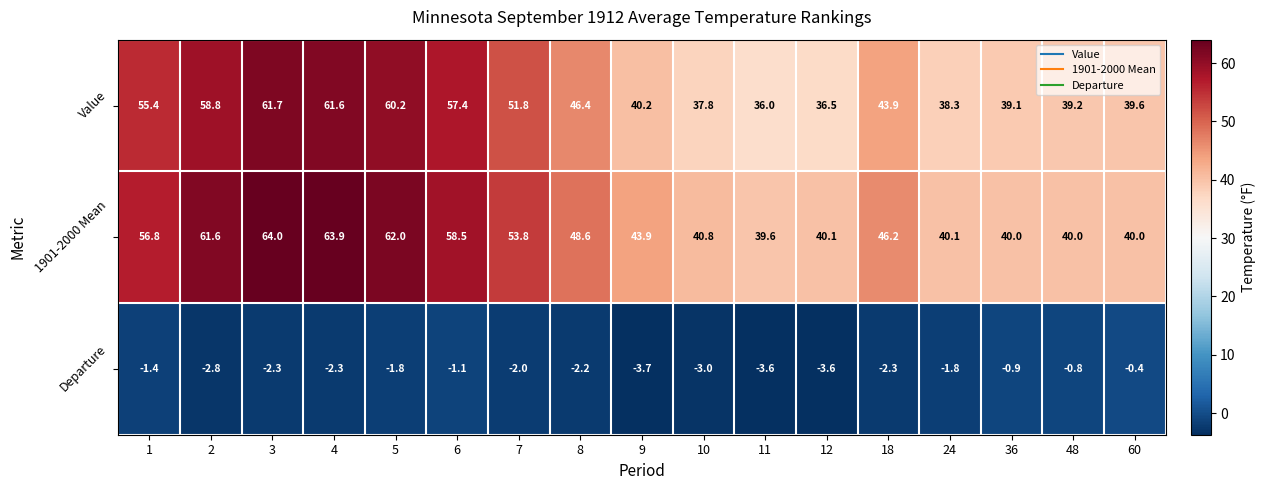

What is the approximate value of Value at 2?

58.8